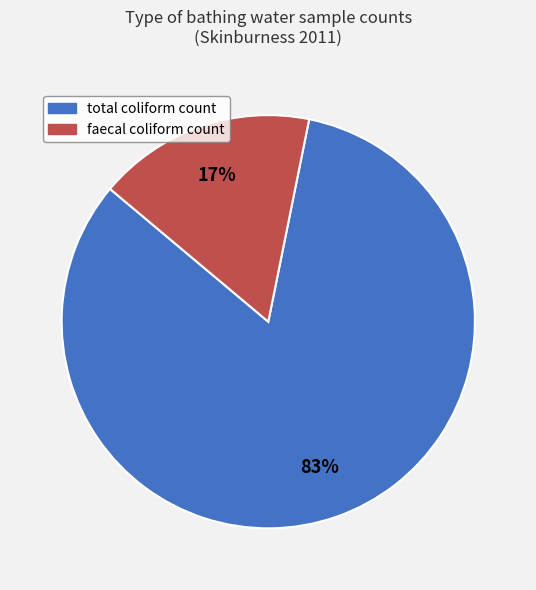

The faecal coliform count slice represents 17% of the pie. True or false?

True